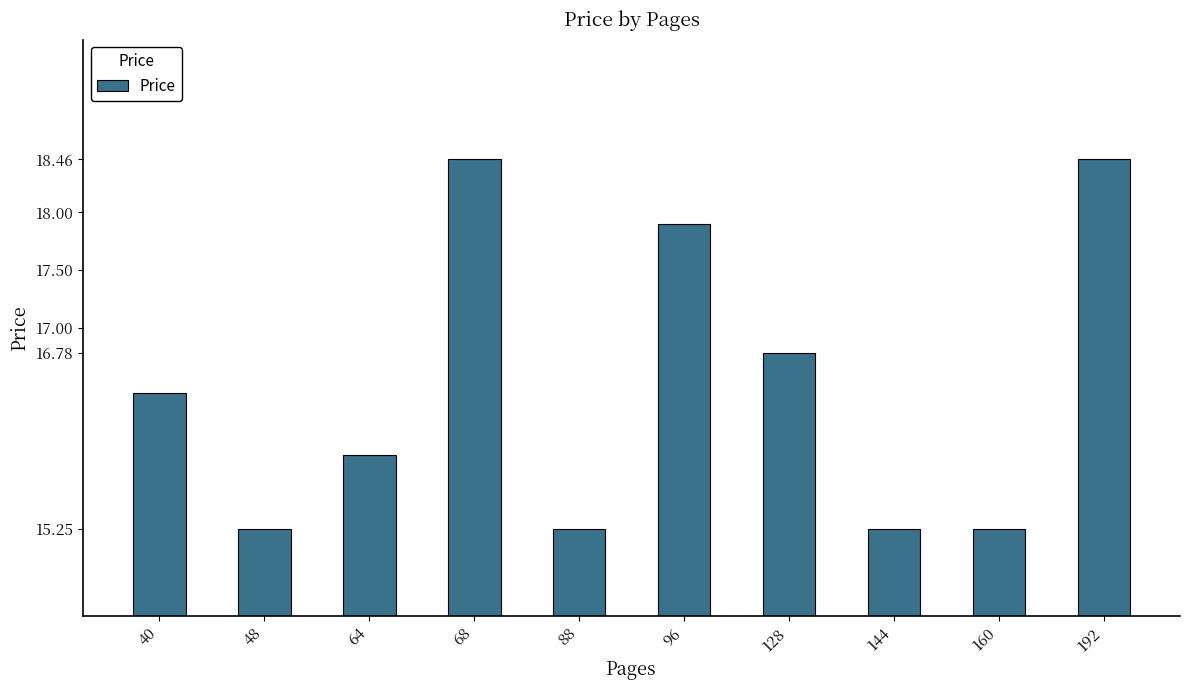

What is the greatest value displayed?

18.5